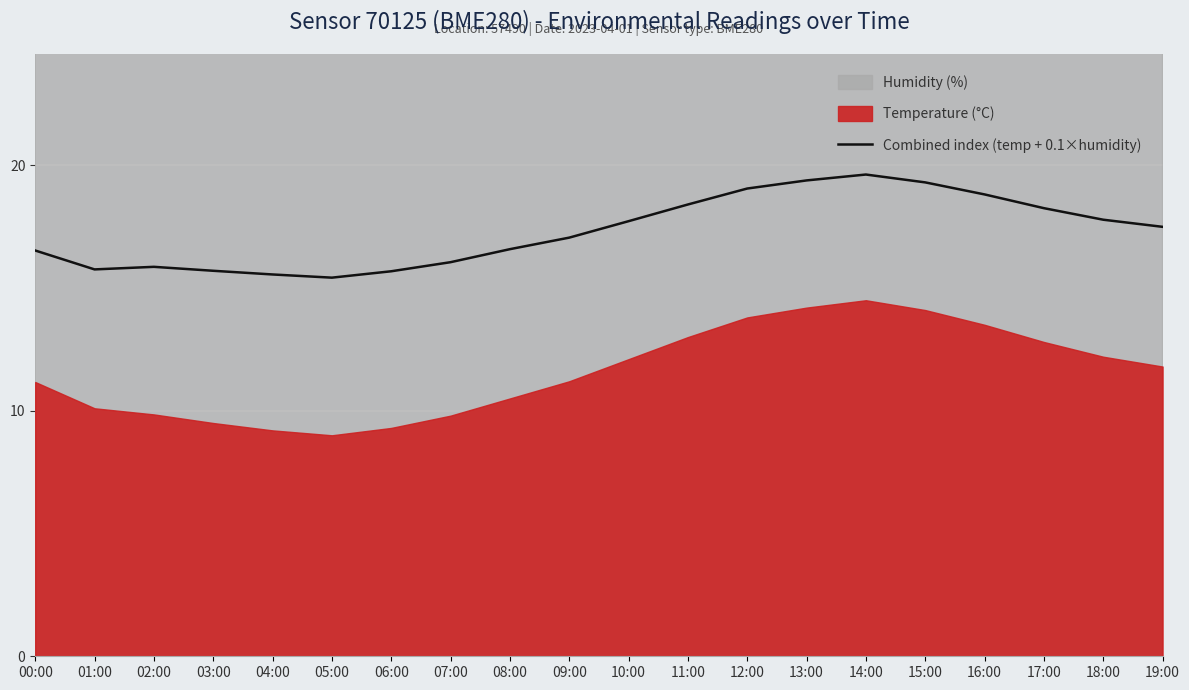

List the labels in order of value, smallest first.

05:00, 04:00, 06:00, 03:00, 01:00, 02:00, 07:00, 00:00, 08:00, 09:00, 19:00, 10:00, 18:00, 17:00, 11:00, 16:00, 12:00, 15:00, 13:00, 14:00